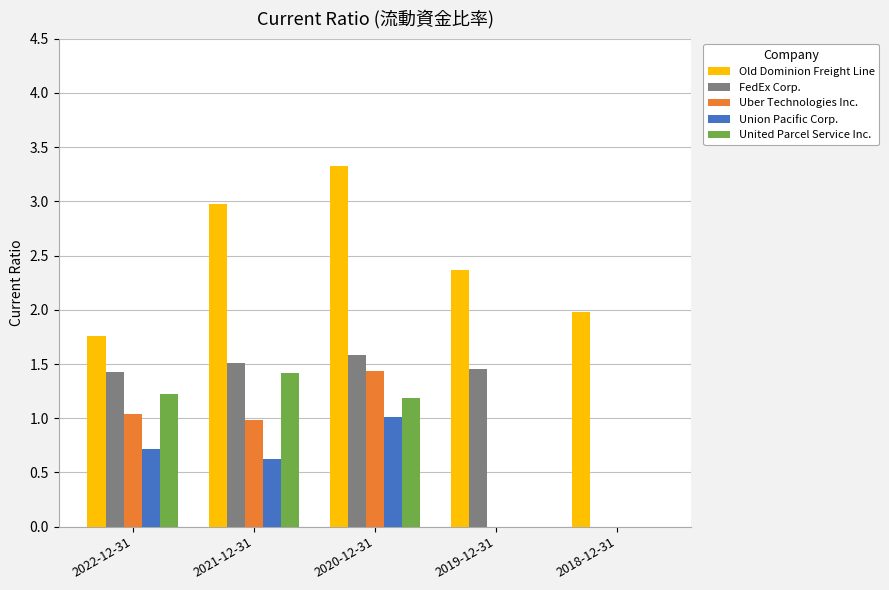

What is the sum of the Old Dominion Freight Line values at 2022-12-31 and 2020-12-31?

5.1